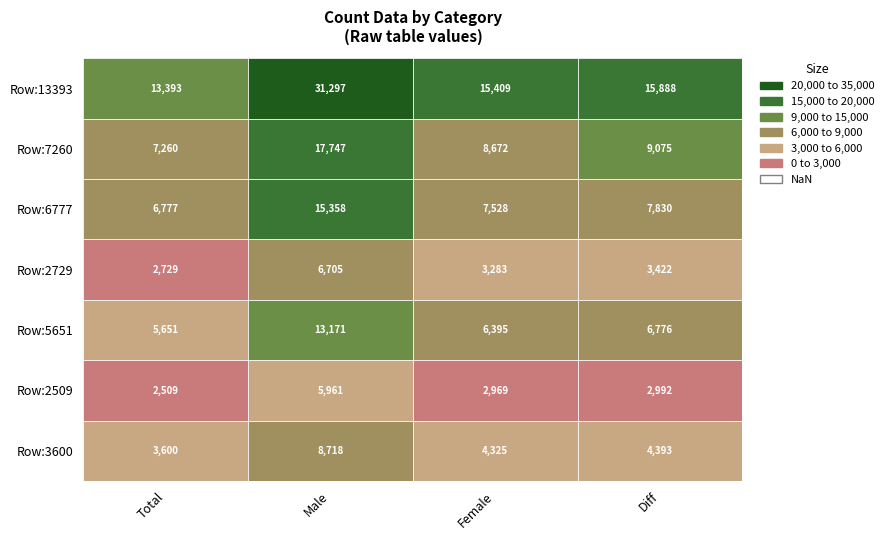

What is the sum of all Row 3 (6777) values?

37493